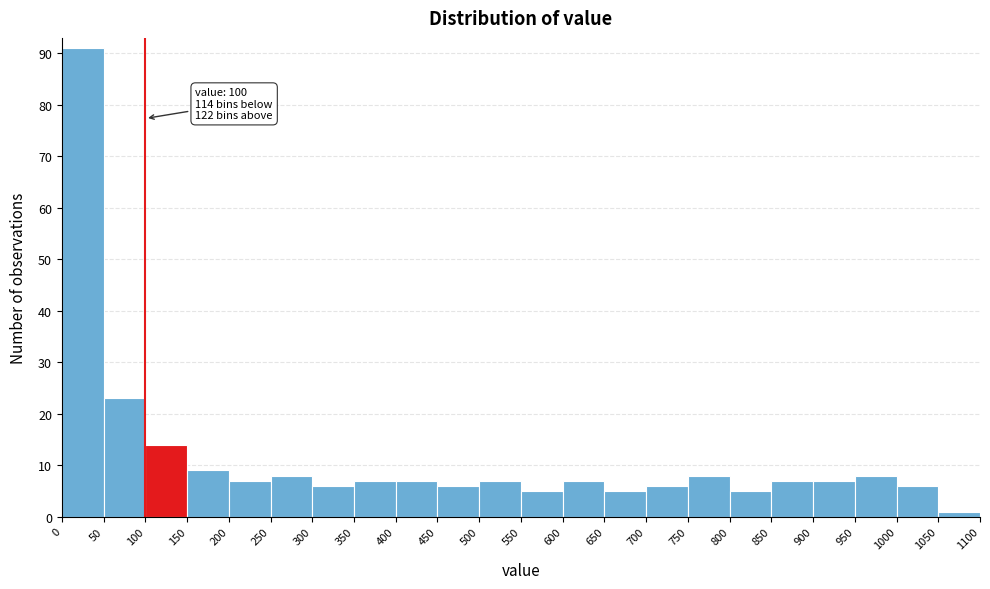

Which range on the x-axis has the tallest bar?

0 to 50